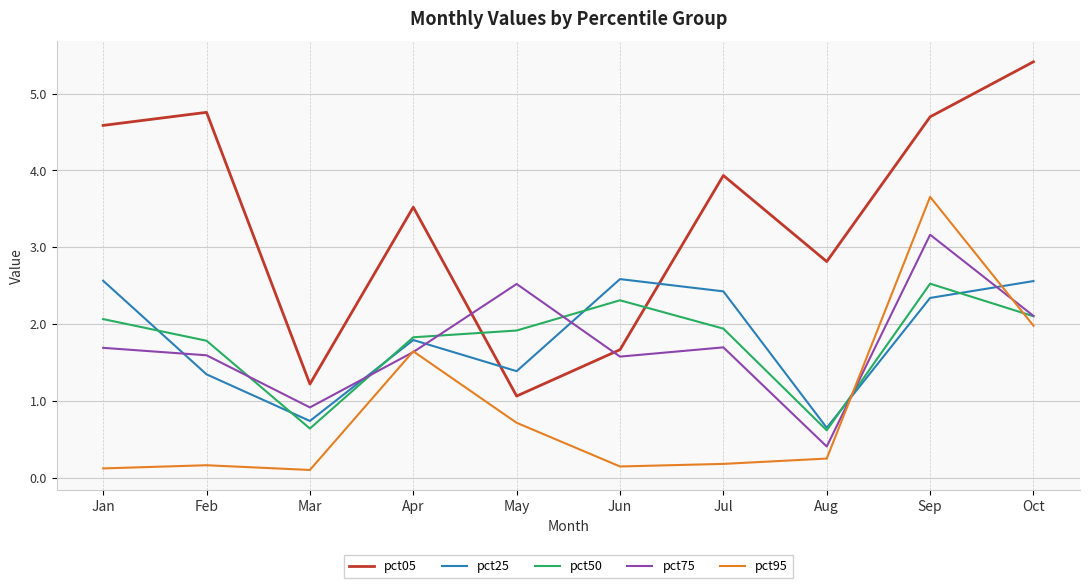

The pct25 series shows 1.8 at Apr. True or false?

True